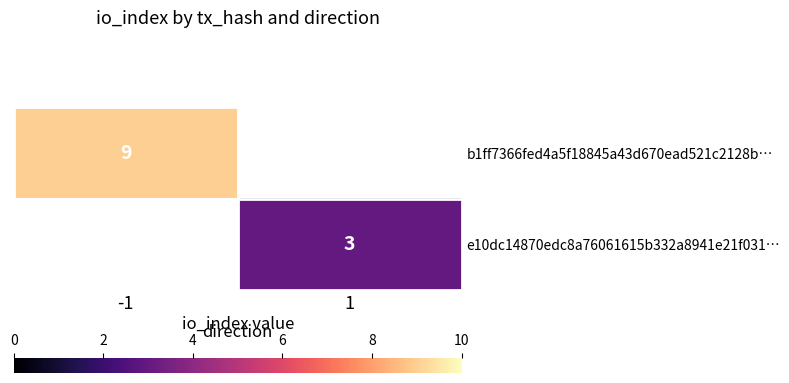

Is it true that e10dc14870edc8a76061615b332a8941e21f031… equals 2 at 1?

False